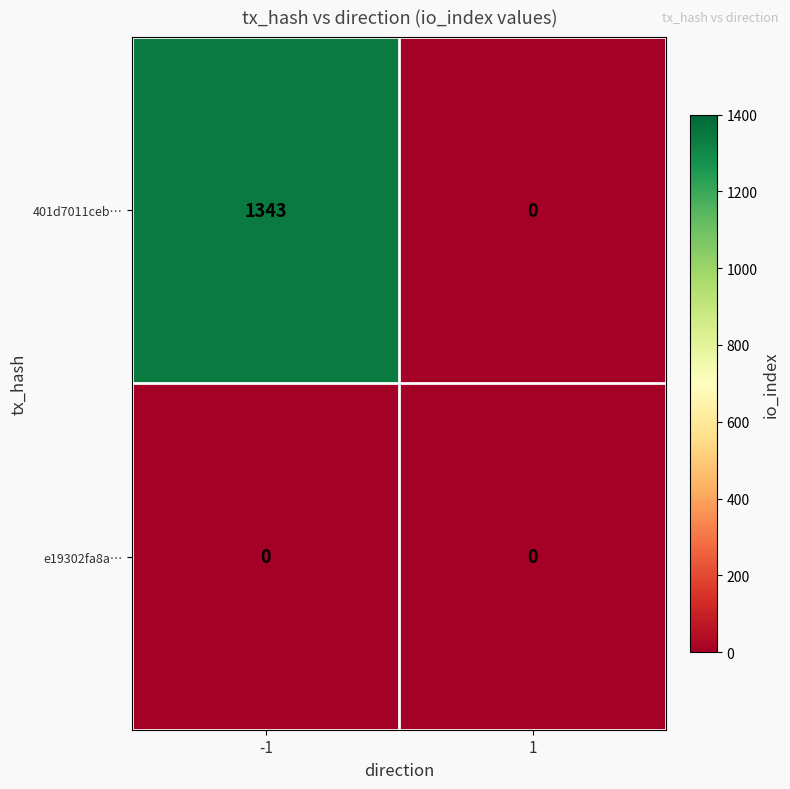

Rank the series at -1 from lowest to highest value.

e19302fa8a…, 401d7011ceb…